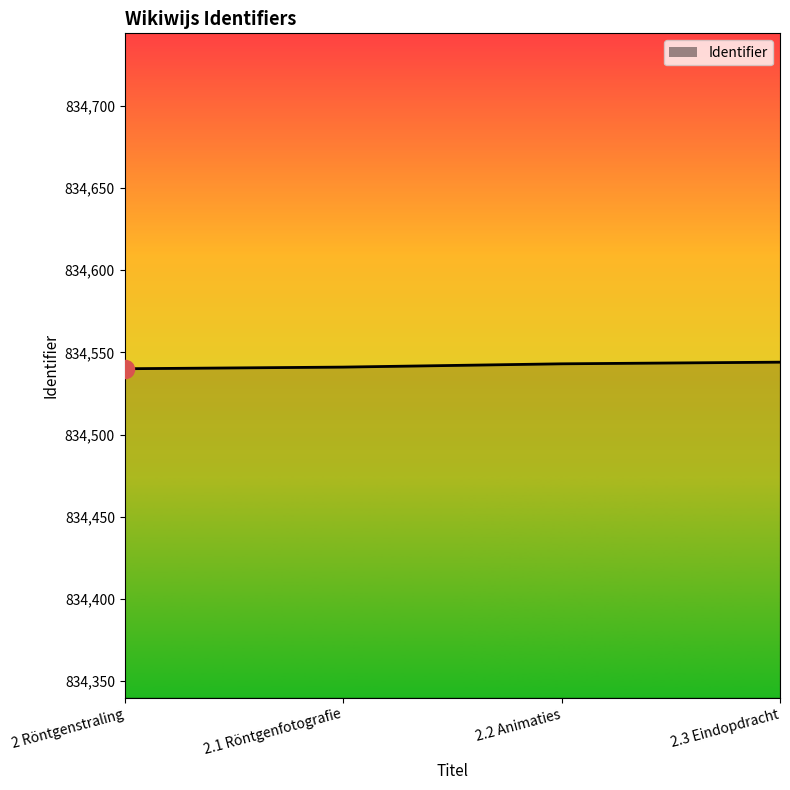

True or false: the data has more than 2 interior local peaks.

False